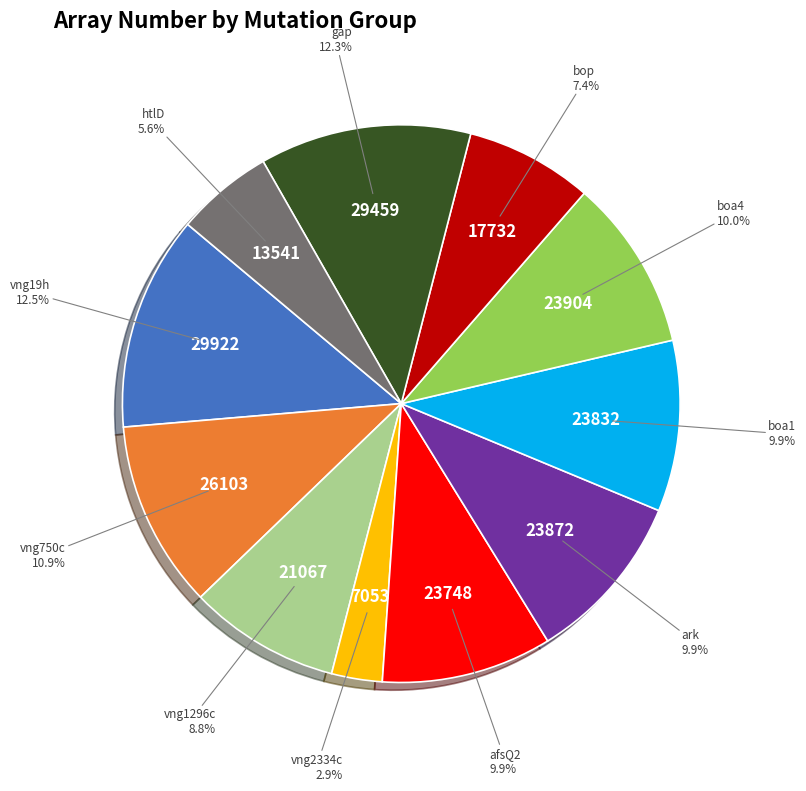

To the nearest percent, what is the average slice percentage?

9%